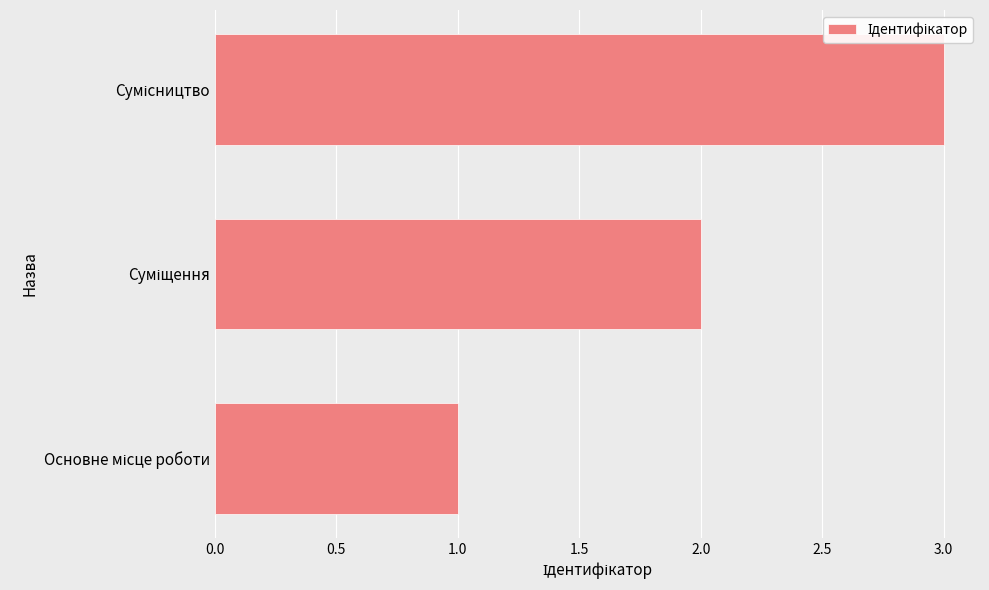

What is the sum of all values?

6